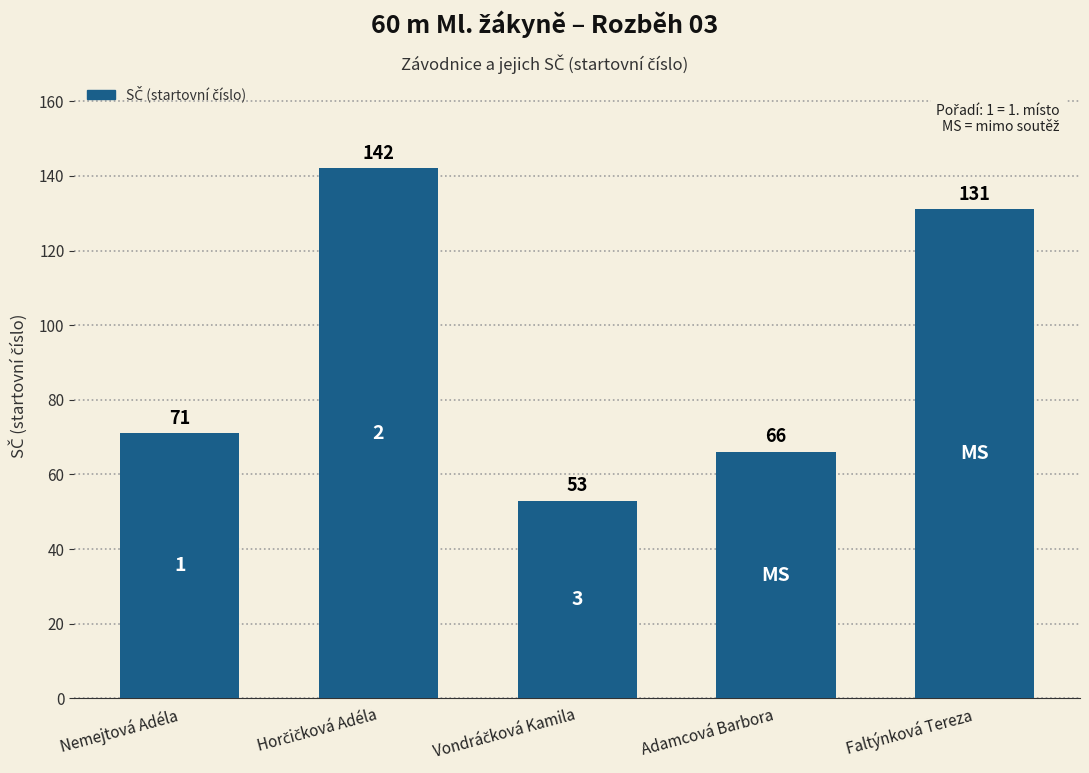

What is the approximate value at Nemejtová Adéla?

71